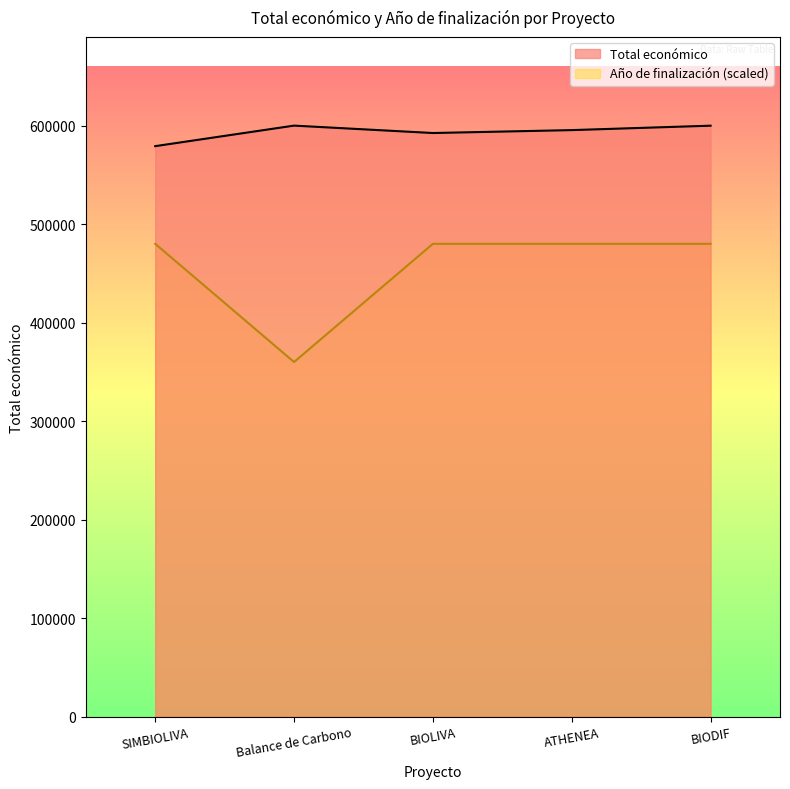

What position from the left is BIODIF?

5